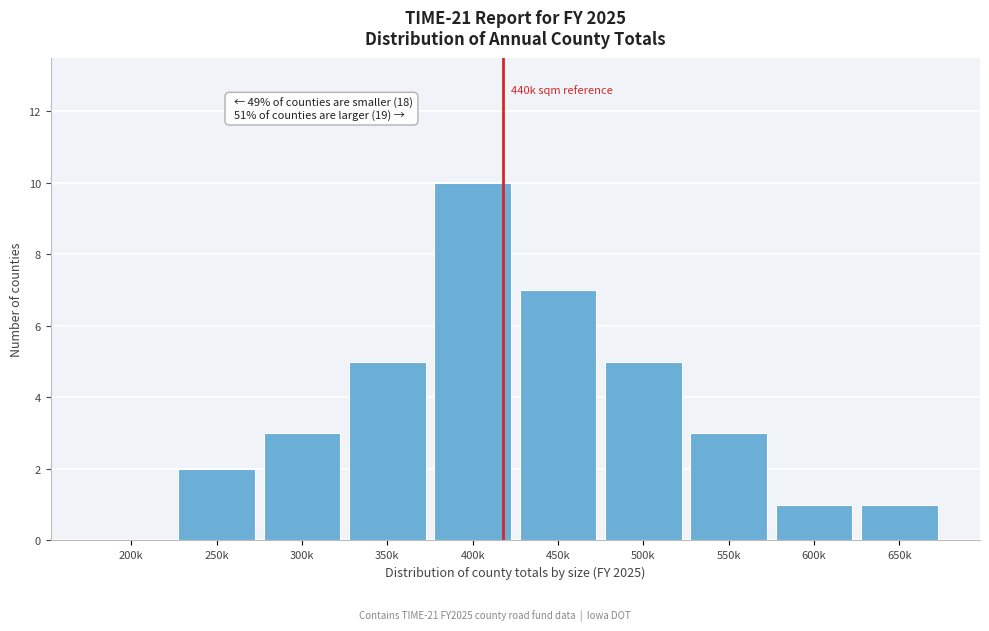

Reading left to right, what are all the values shown in this chart?

200k=0	250k=2	300k=3	350k=5	400k=10	450k=7	500k=5	550k=3	600k=1	650k=1